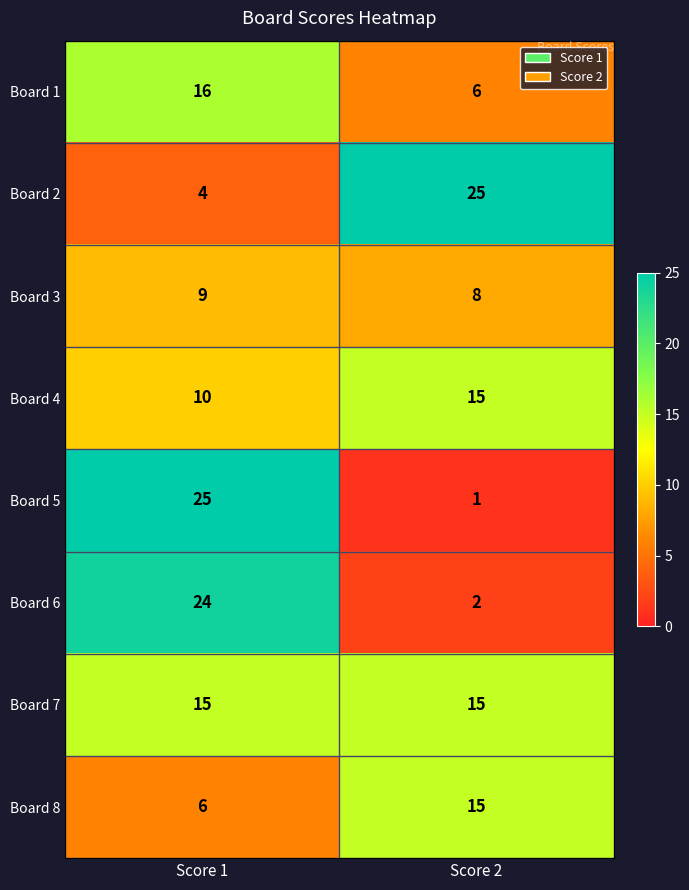

Which series has the widest spread of values?

Board 5